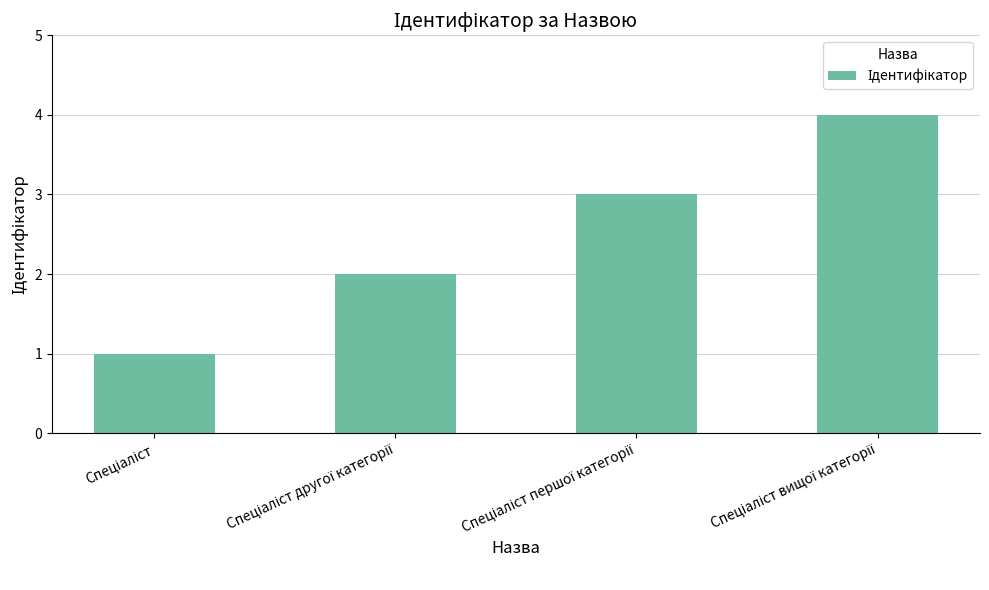

What is the maximum value shown in the chart?

4